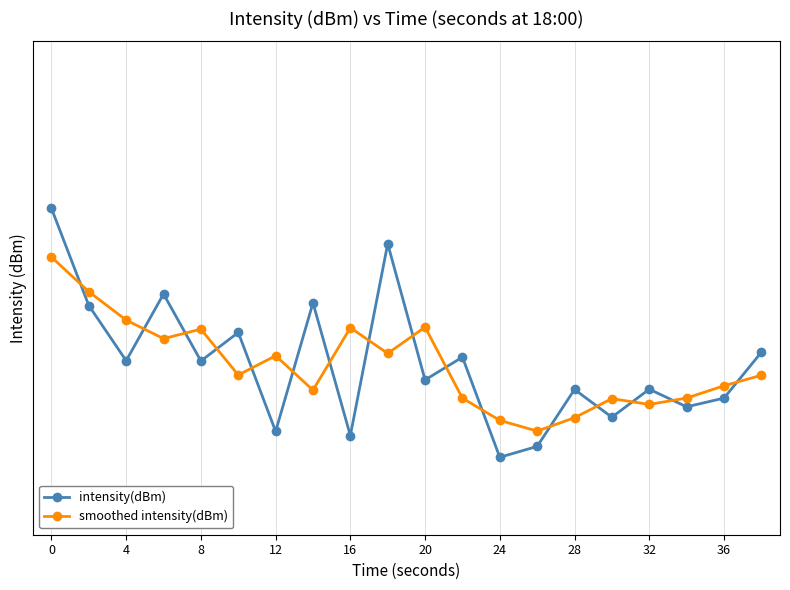

Where is smoothed intensity(dBm) nearest to the value -133?

20